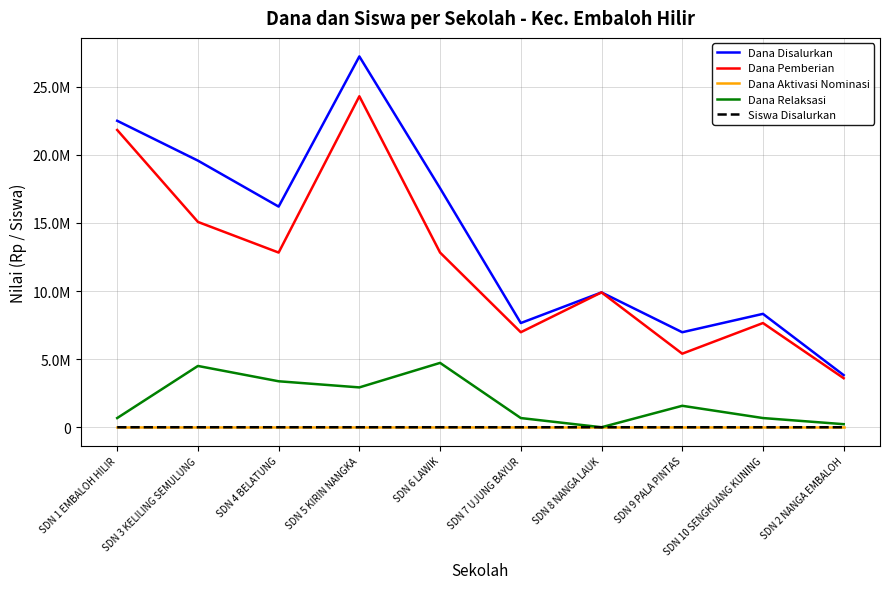

Between SDN 1 EMBALOH HILIR and SDN 3 KELILING SEMULUNG, which series saw the biggest shift?

Dana Pemberian